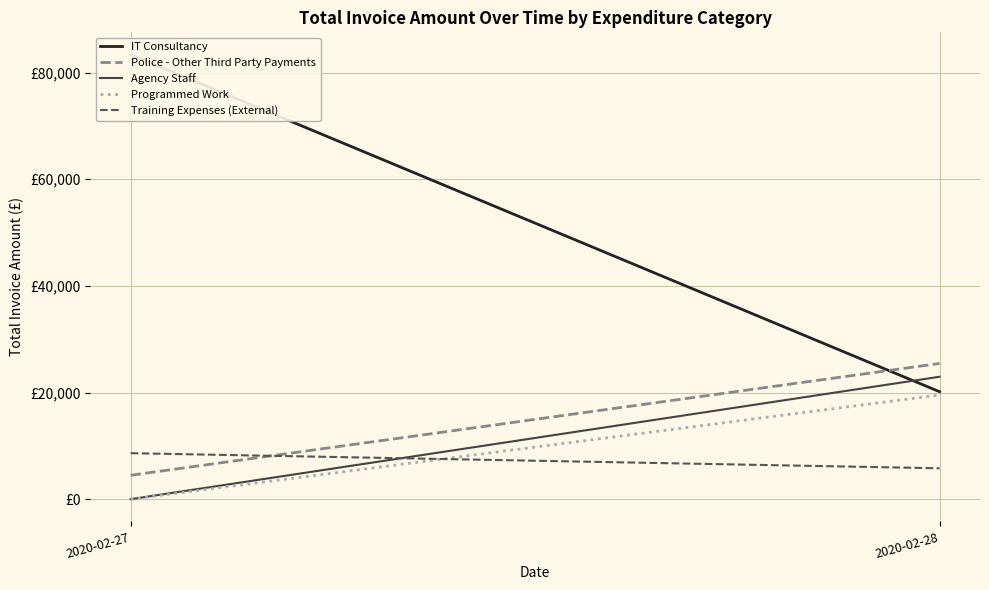

Does the chart display data point markers on the line(s)?

No